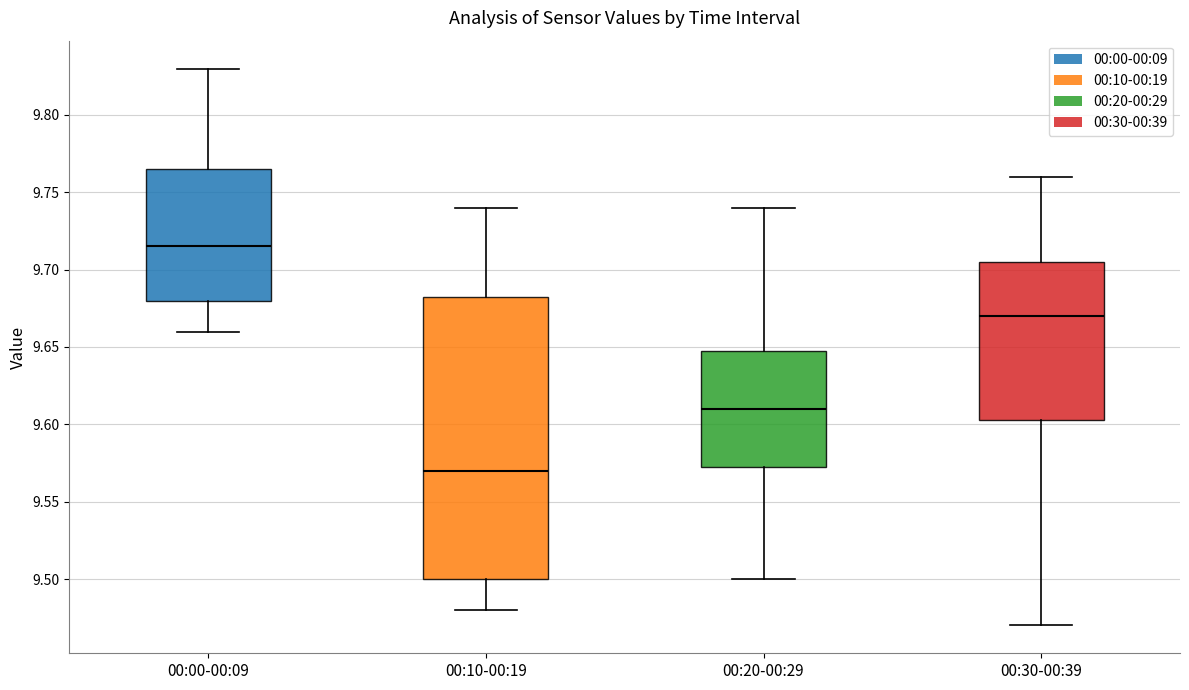

Reading left to right, transcribe this box plot: for each box, give where its median line is, the range the box spans, and where its two whiskers end, as read against the y-axis. The values are not printed on the chart, so give them approximately, as read against the axis.

00:00-00:09: median 9.715, box 9.680 to 9.765, whiskers 9.660 to 9.830
00:10-00:19: median 9.570, box 9.500 to 9.685, whiskers 9.480 to 9.740
00:20-00:29: median 9.610, box 9.575 to 9.650, whiskers 9.500 to 9.740
00:30-00:39: median 9.670, box 9.605 to 9.705, whiskers 9.470 to 9.760